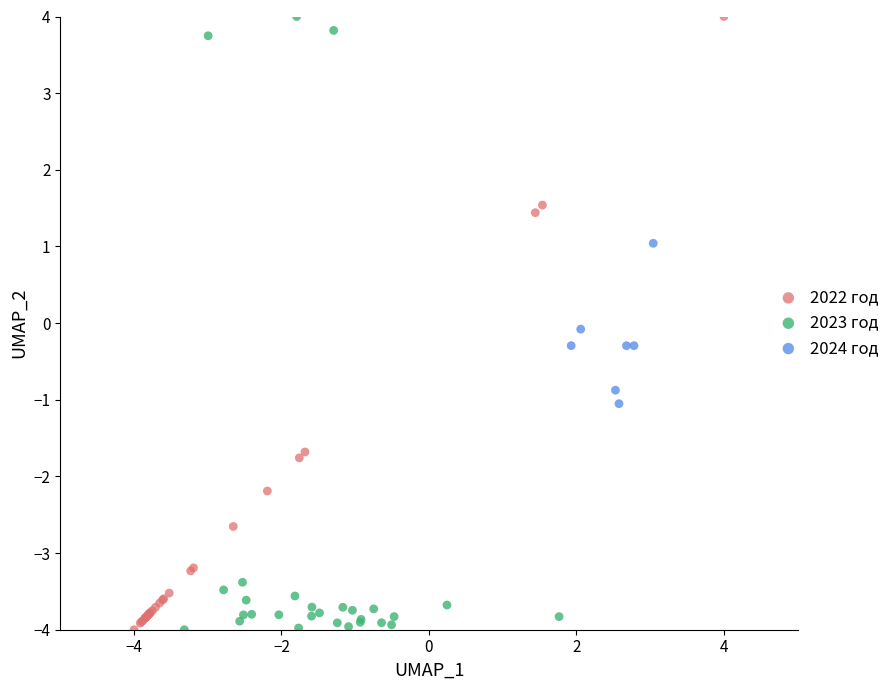

What are all the series names shown in the legend?

2022 год, 2023 год, 2024 год